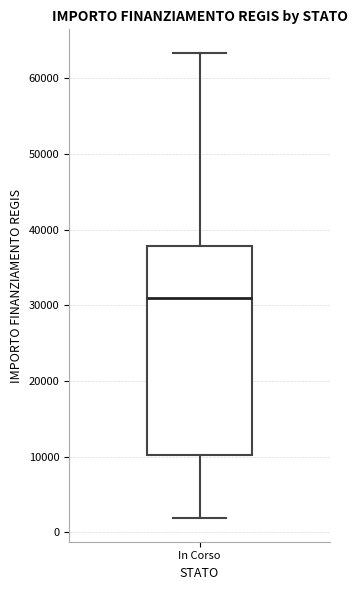

Where is the upper edge of the box for In Corso on the y-axis? The values are not printed on the chart, so give them approximately, as read against the axis.

38000